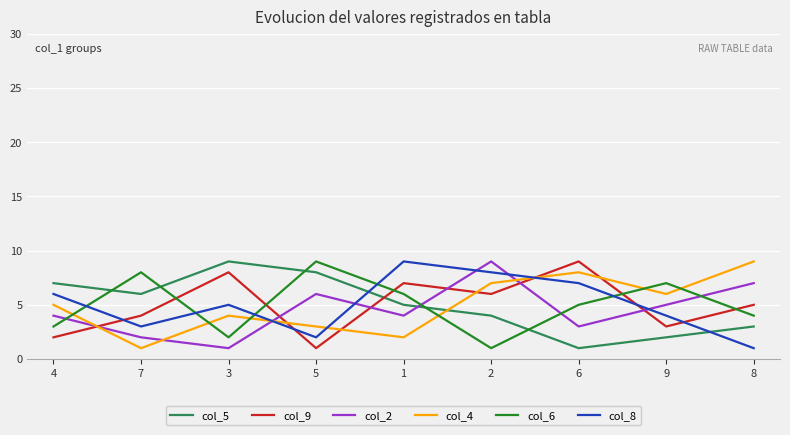

Where does the col_8 series first go above 5?

4